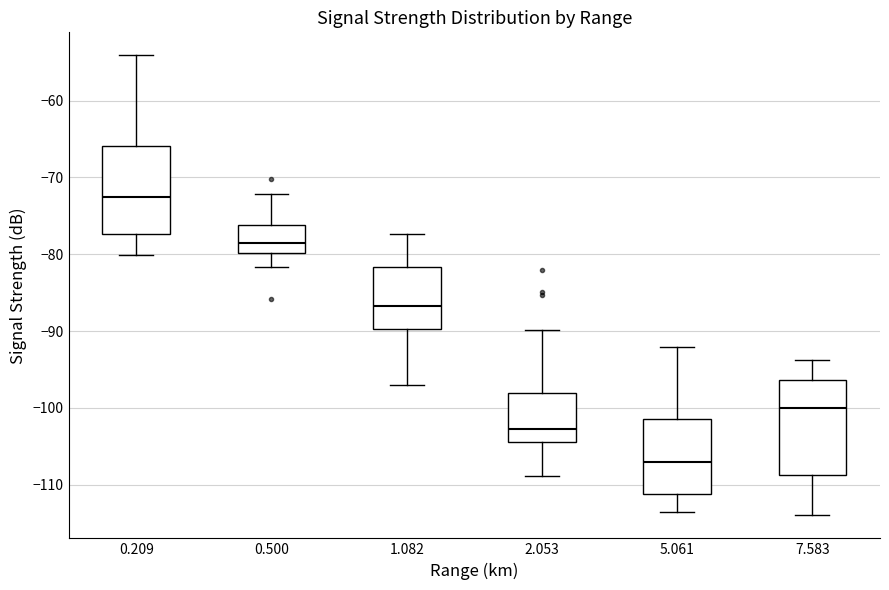

Which box's median line is the lowest?

5.061